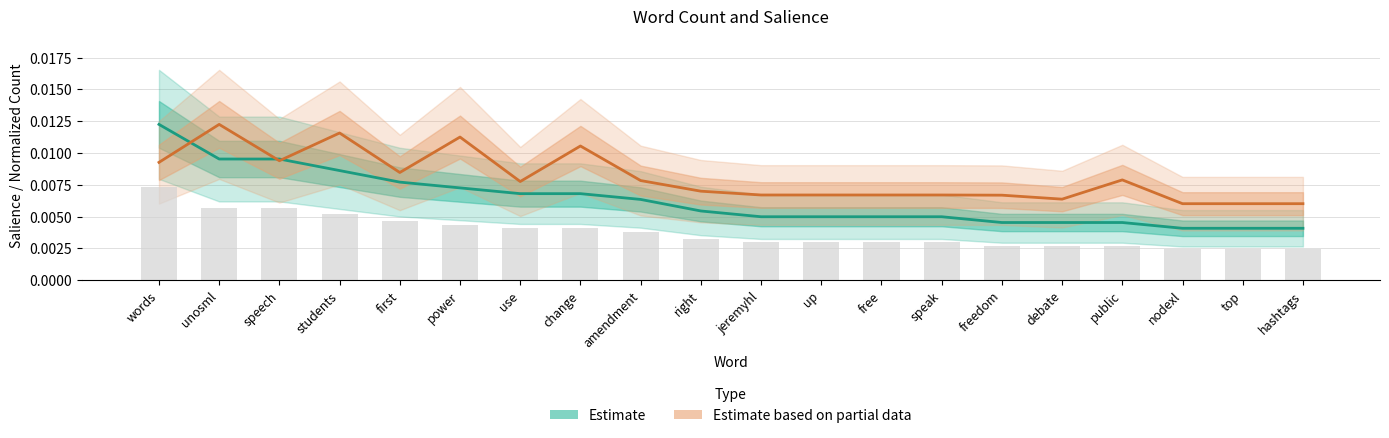

Between amendment and jeremyhl, which series saw the biggest shift?

Estimate